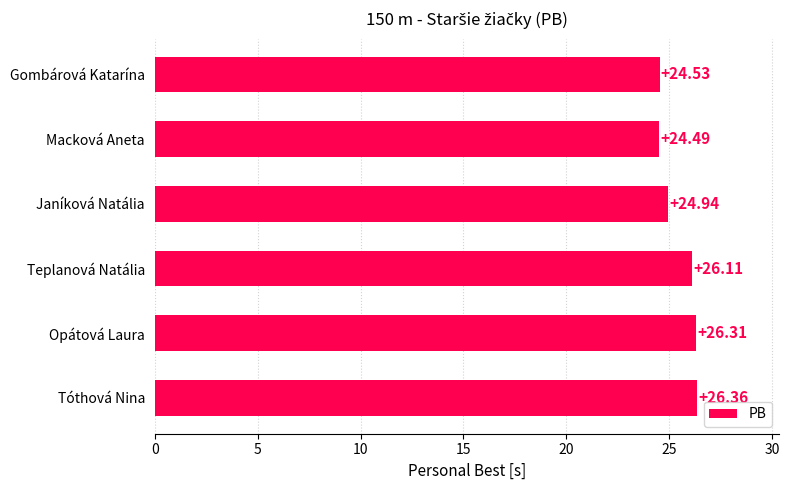

Does the chart contain any negative values?

No